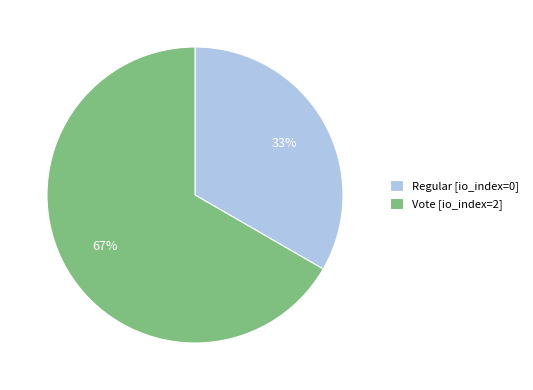

Between Regular and Vote, which is larger?

Vote